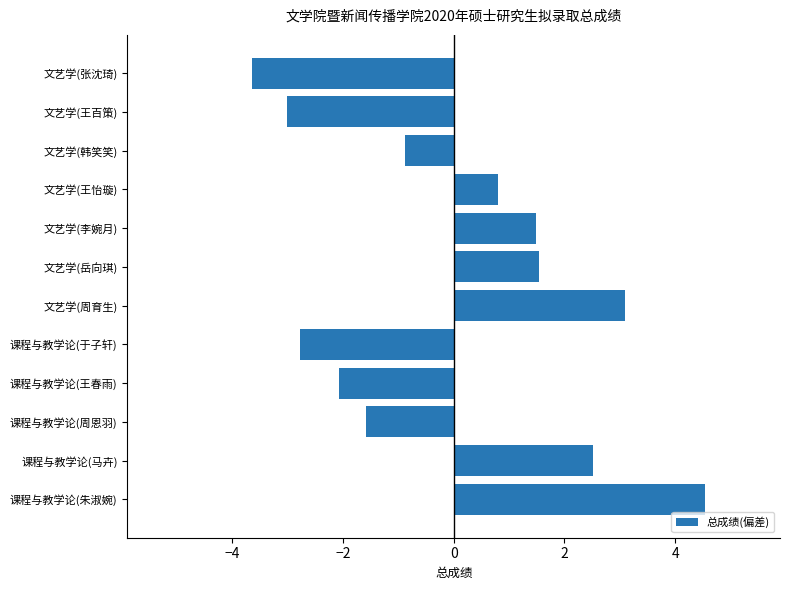

What is the difference between the values at 文艺学(韩笑笑) and 课程与教学论(朱淑婉)?

5.4